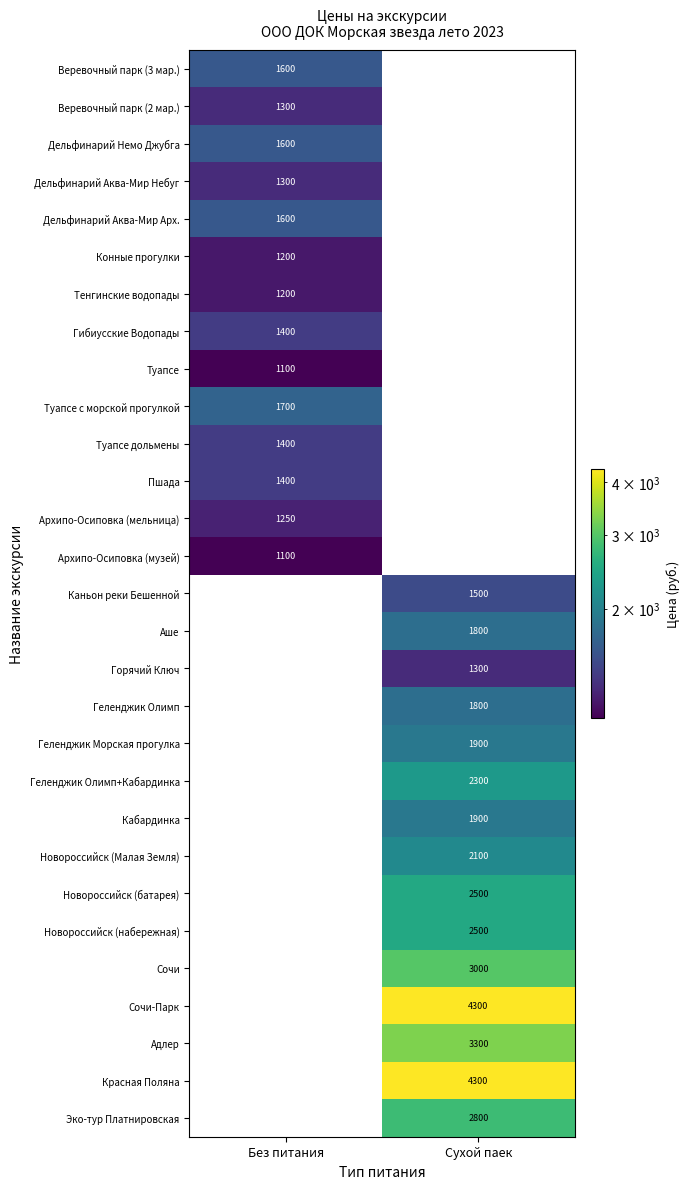

Is it true that Сочи equals 4522 at Сухой паек?

False